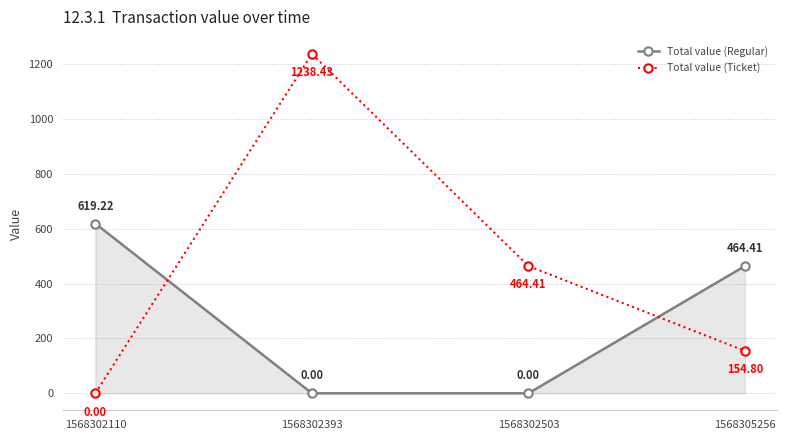

What is the difference between the highest and lowest values at 1568302393?

1238.4